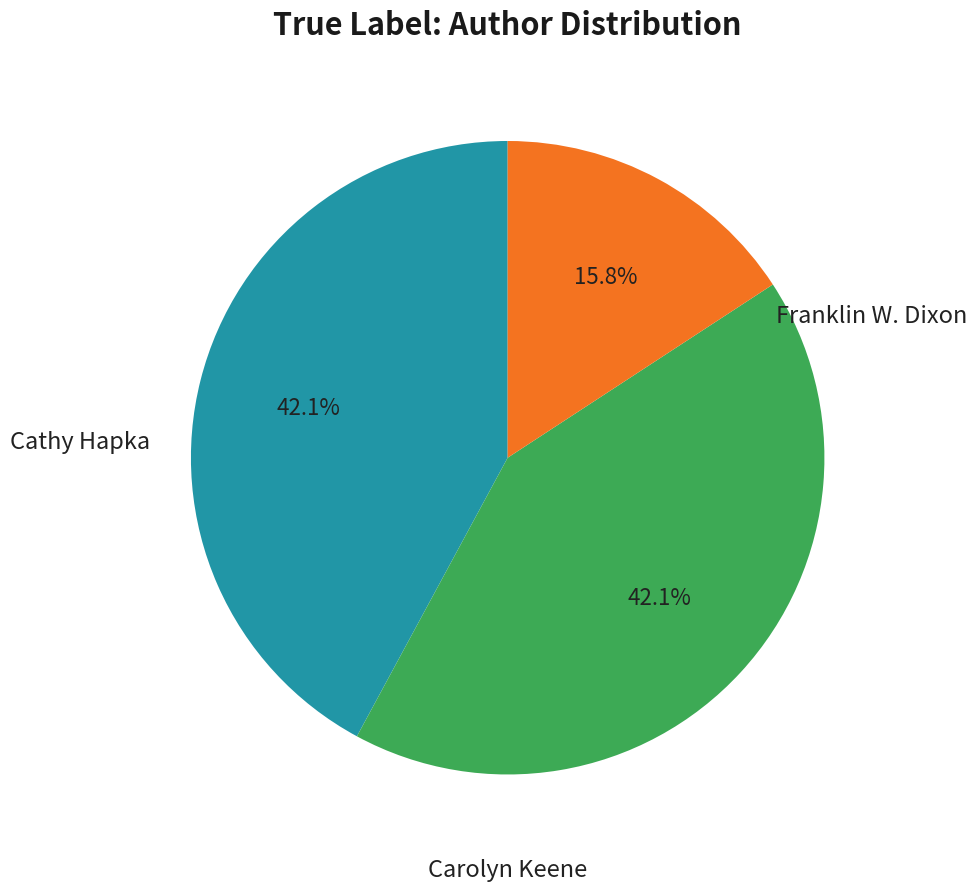

To the nearest percent, what is the average slice percentage?

33%